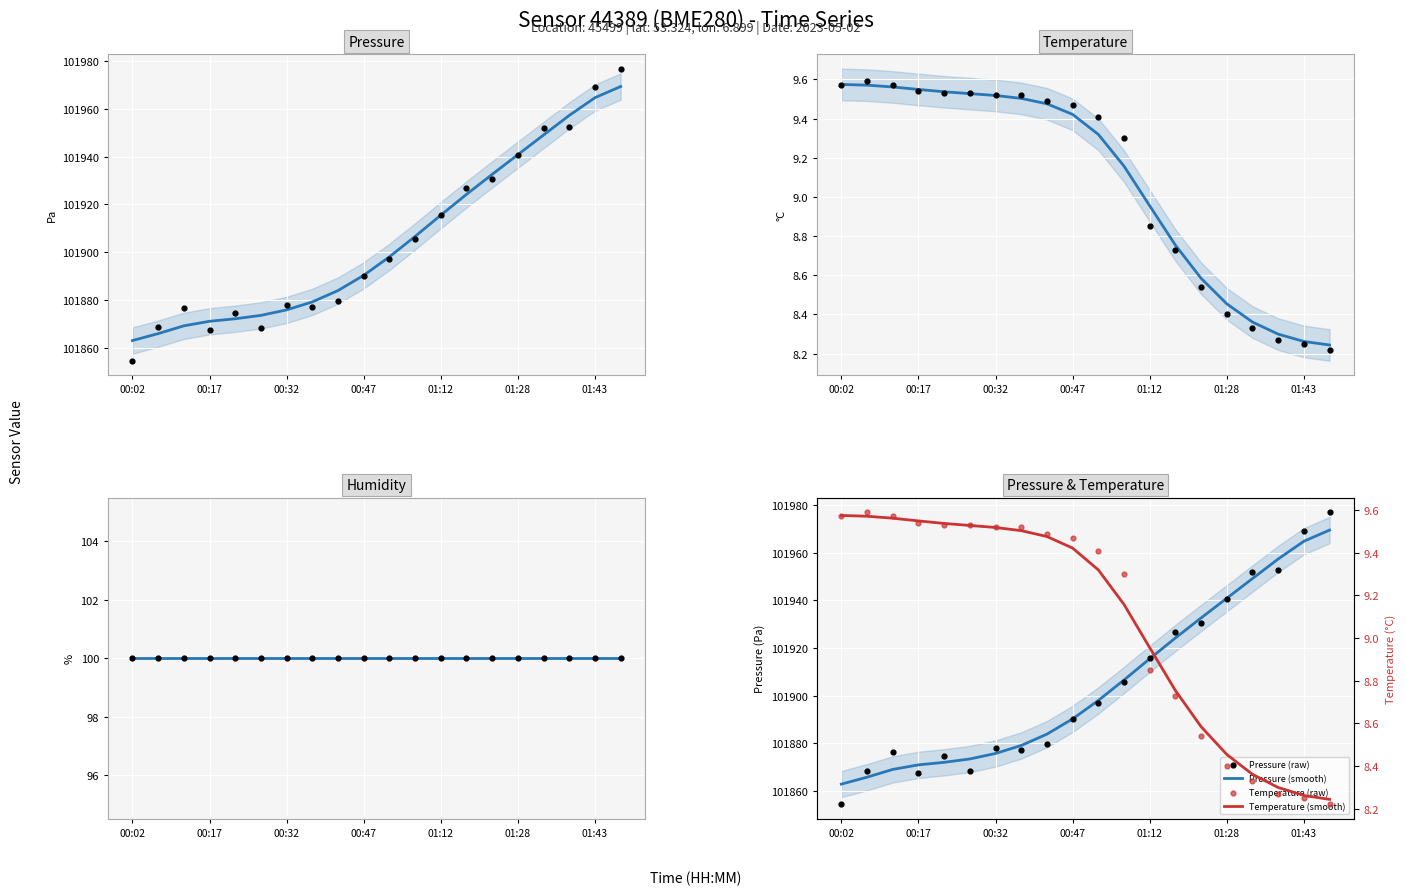

Which series has the widest spread of Y values?

Pressure (raw)